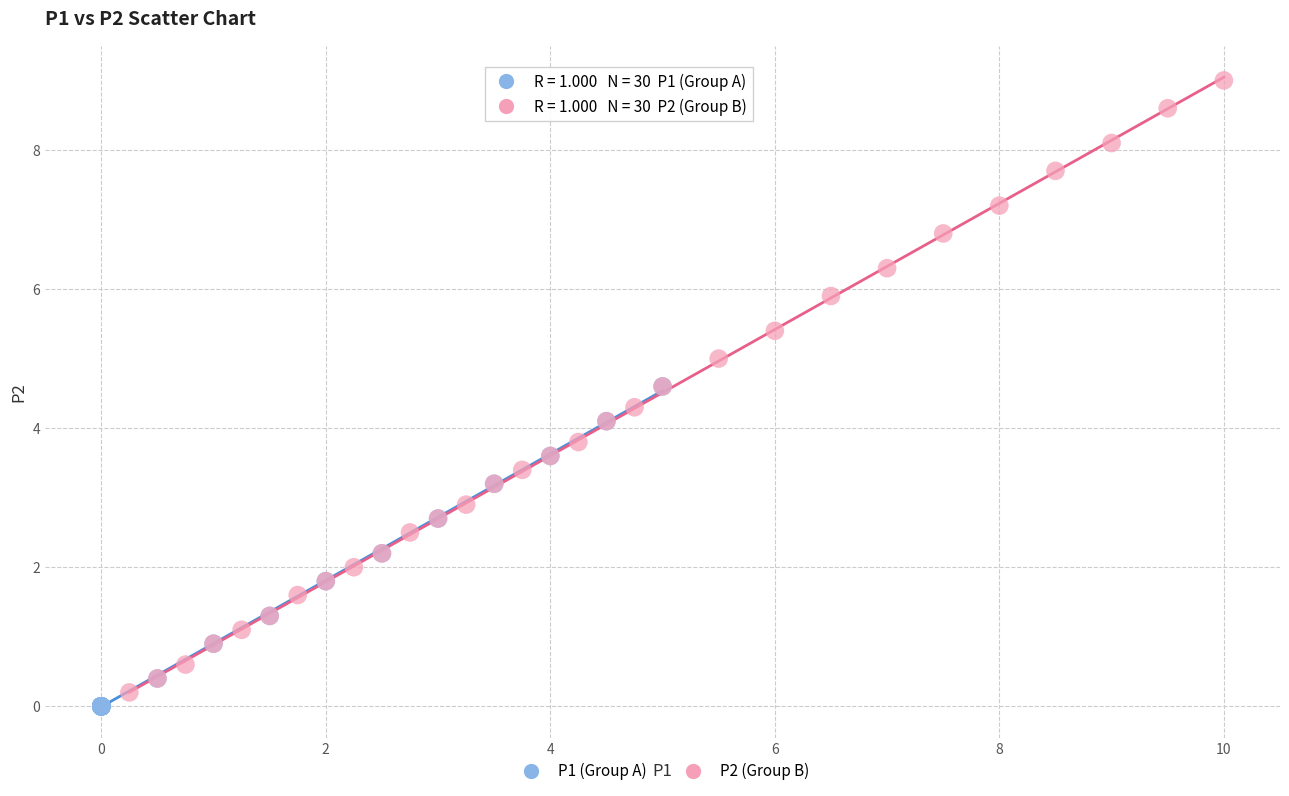

Which series has the largest Y range (max minus min)?

P2 (Group B)